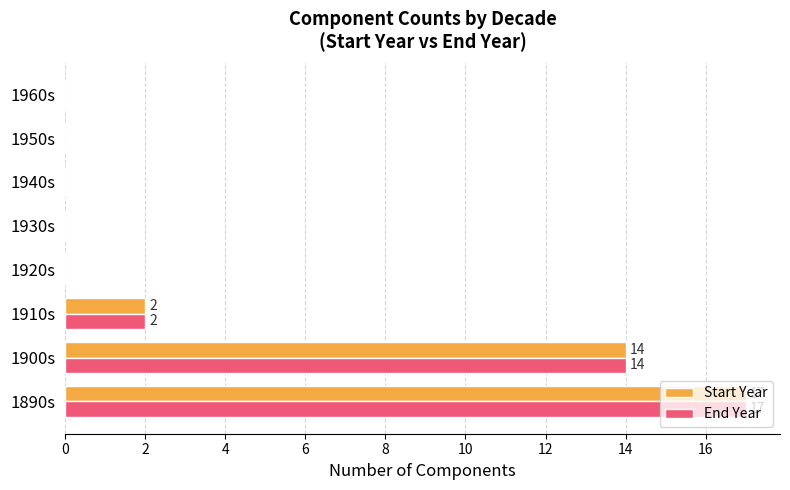

The End Year series shows 25 at 1900s. True or false?

False